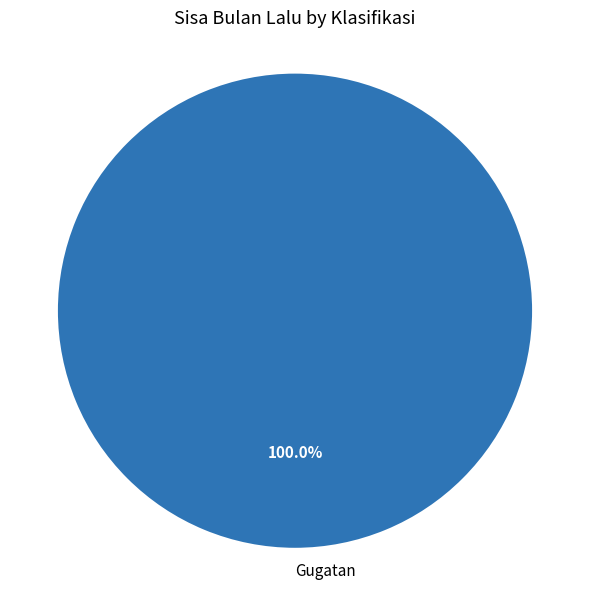

Count the number of slices in the pie.

1